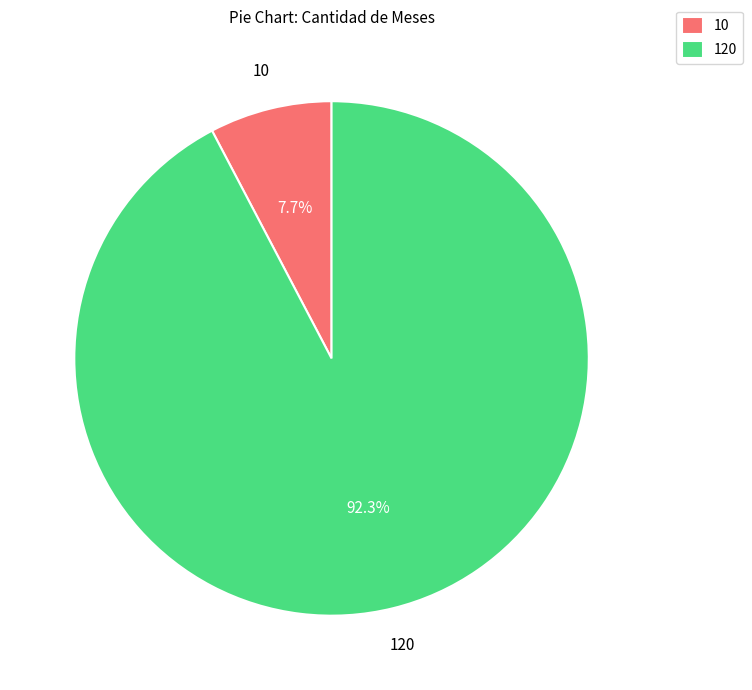

Between 10 and 120, which is larger?

120